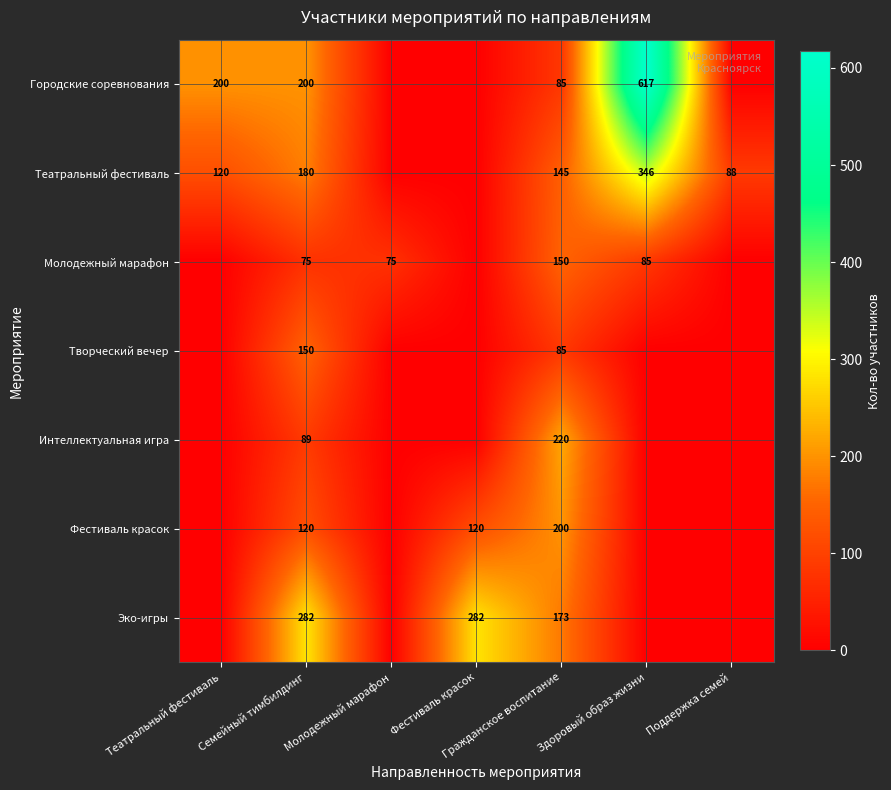

Between Фестиваль красок and Семейный тимбилдинг, which is larger?

Семейный тимбилдинг